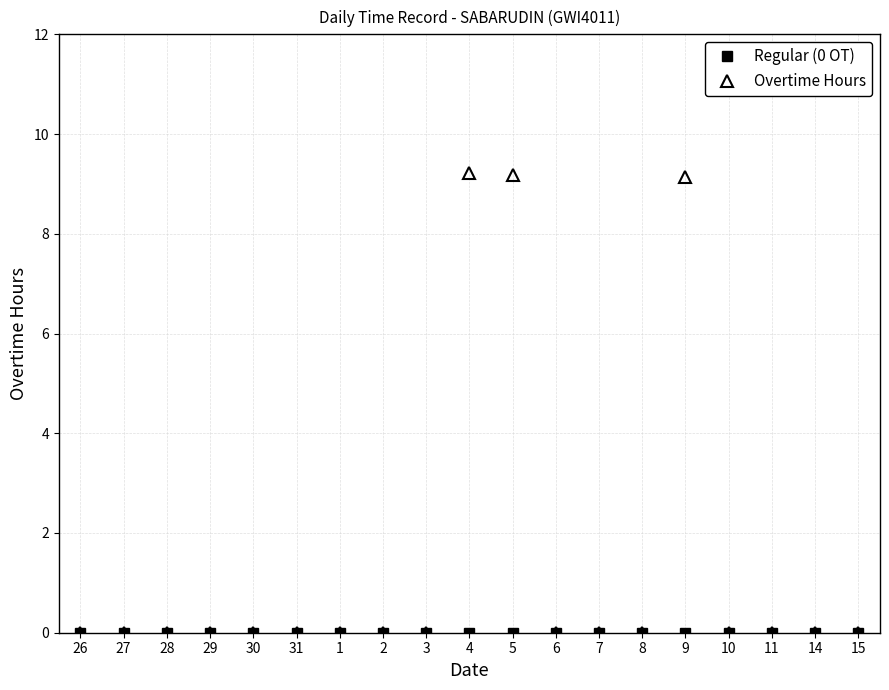

What is the average value of the Overtime Hours series?

1.4